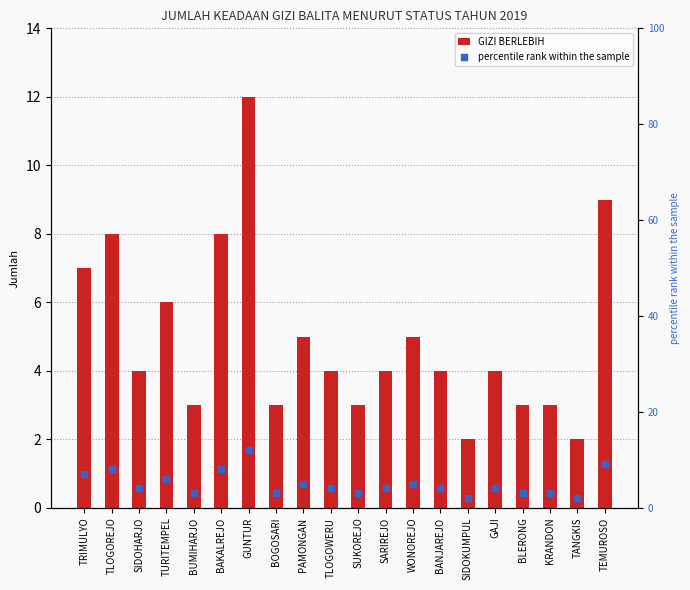

Which series has the largest Y range (max minus min)?

percentile rank within the sample